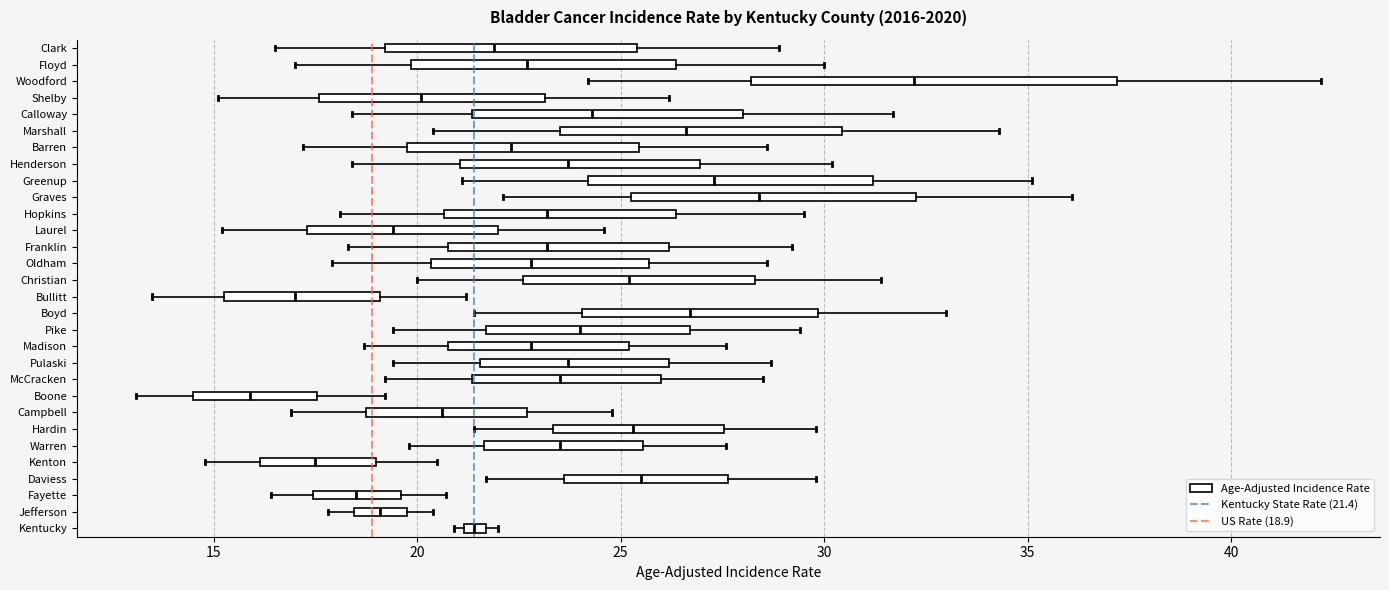

Which box's median line is the furthest to the left?

Boone